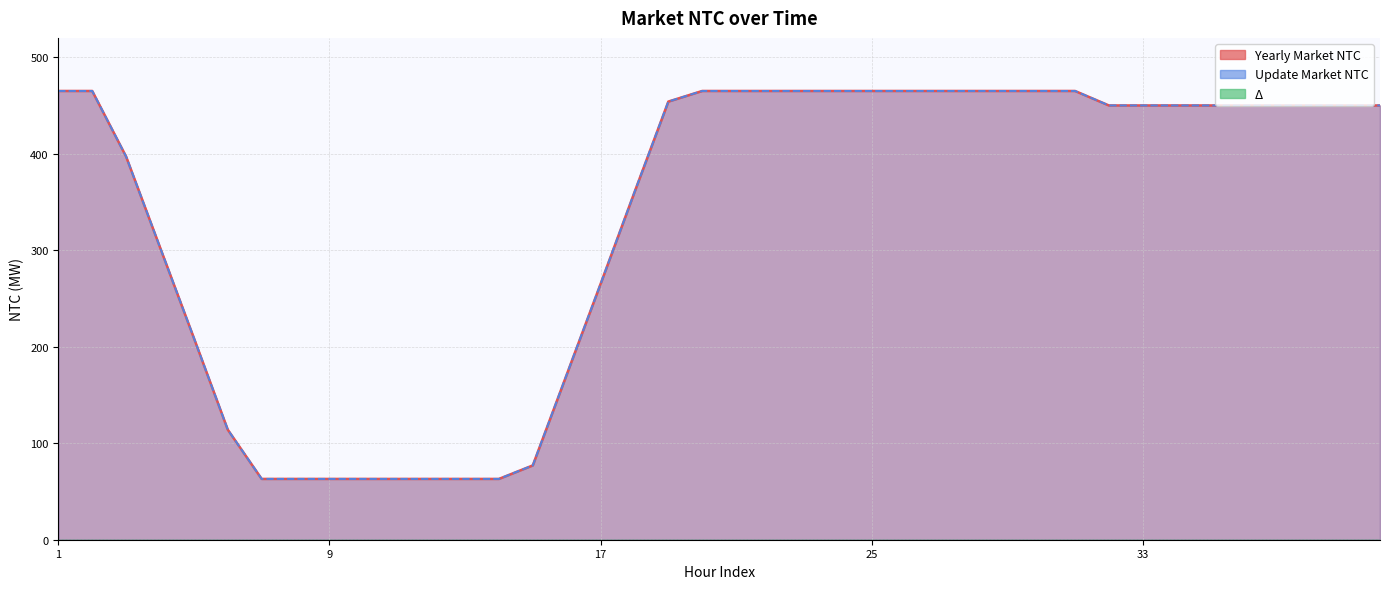

How many lines are shown in the chart?

2